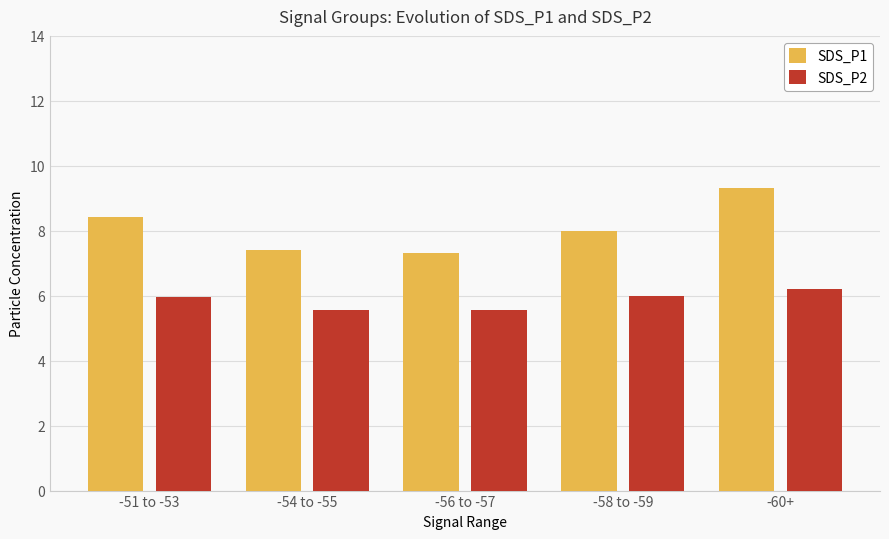

Reading left to right, transcribe all the data shown in this chart.

SDS_P1: 8.4	7.4	7.3	8.0	9.3
SDS_P2: 6.0	5.6	5.6	6.0	6.2